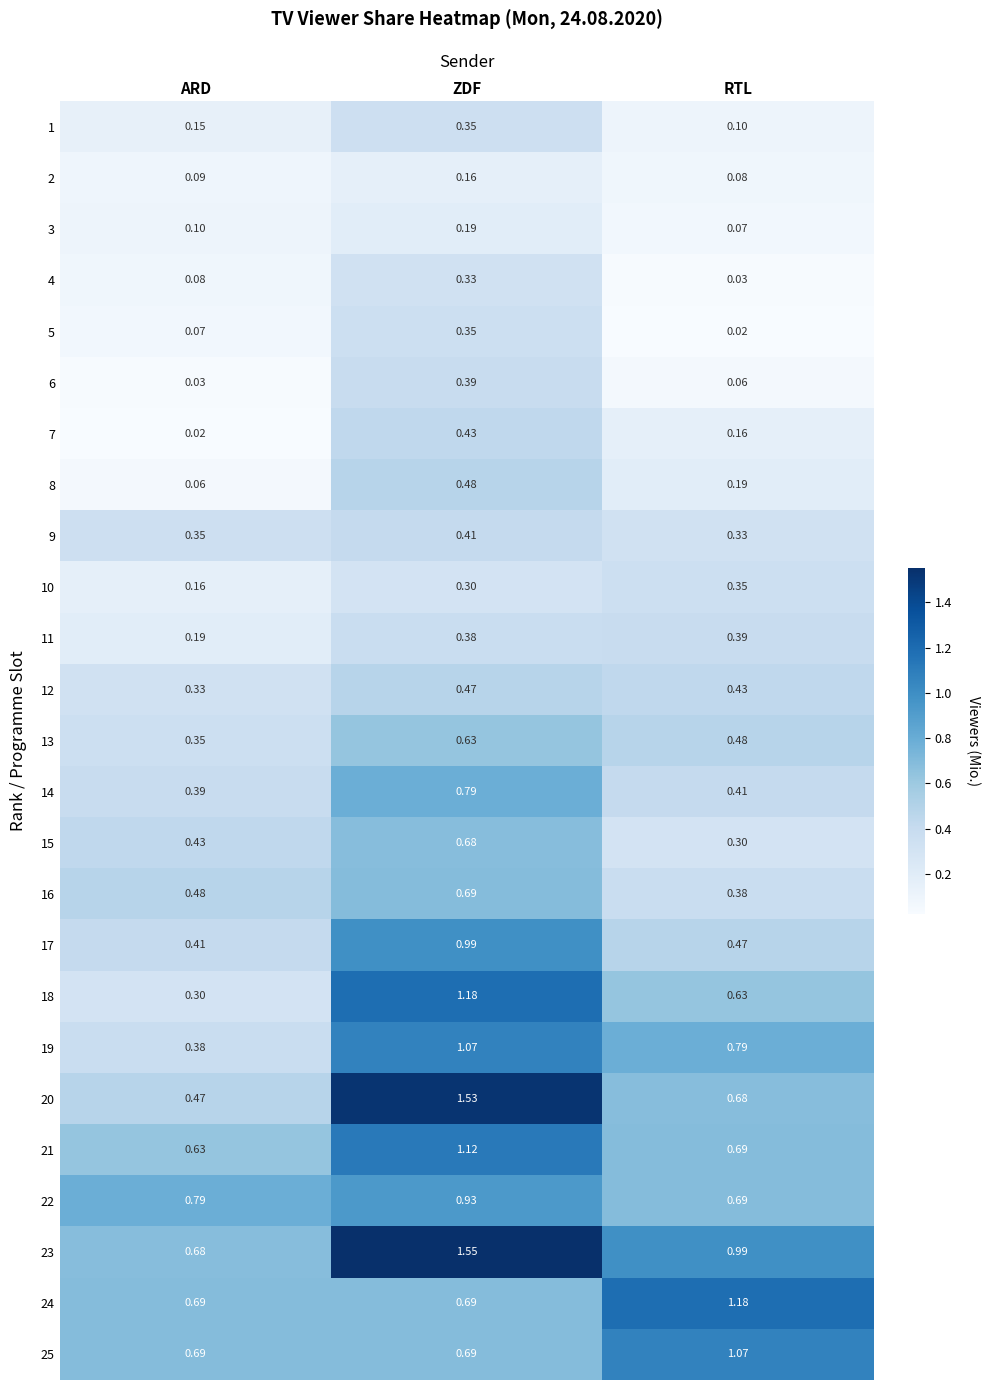

At how many categories does at least one series exceed 0?

3